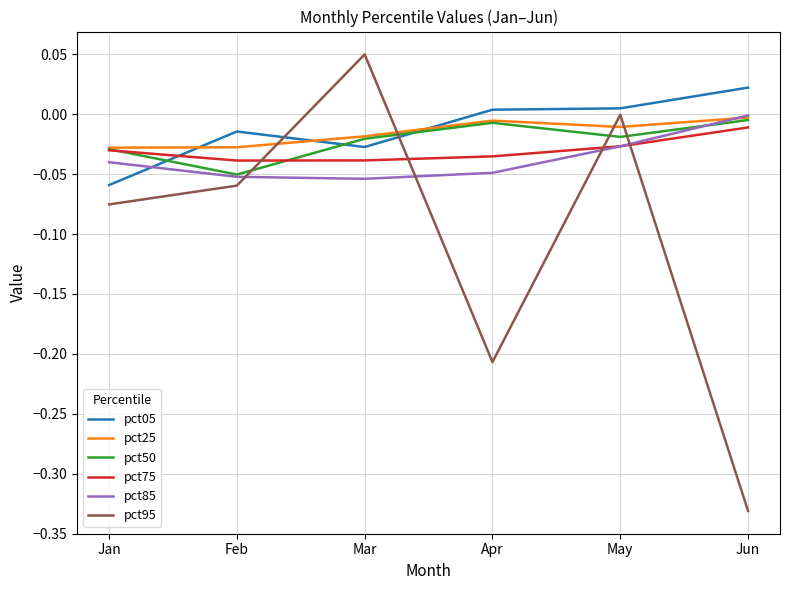

How many lines are shown in the chart?

6